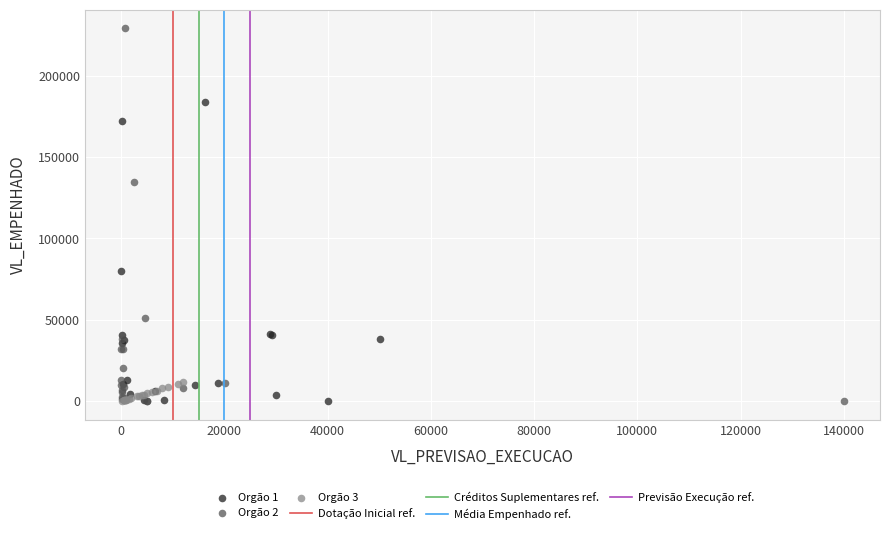

Which series has the widest spread of Y values?

Orgão 2